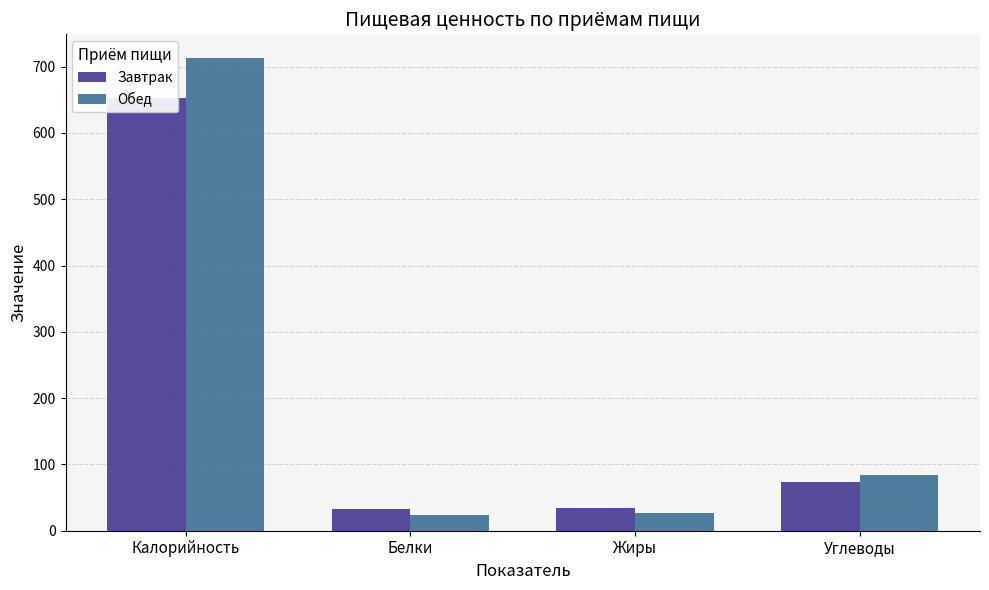

What is the label of the 1st bar from the left?

Калорийность